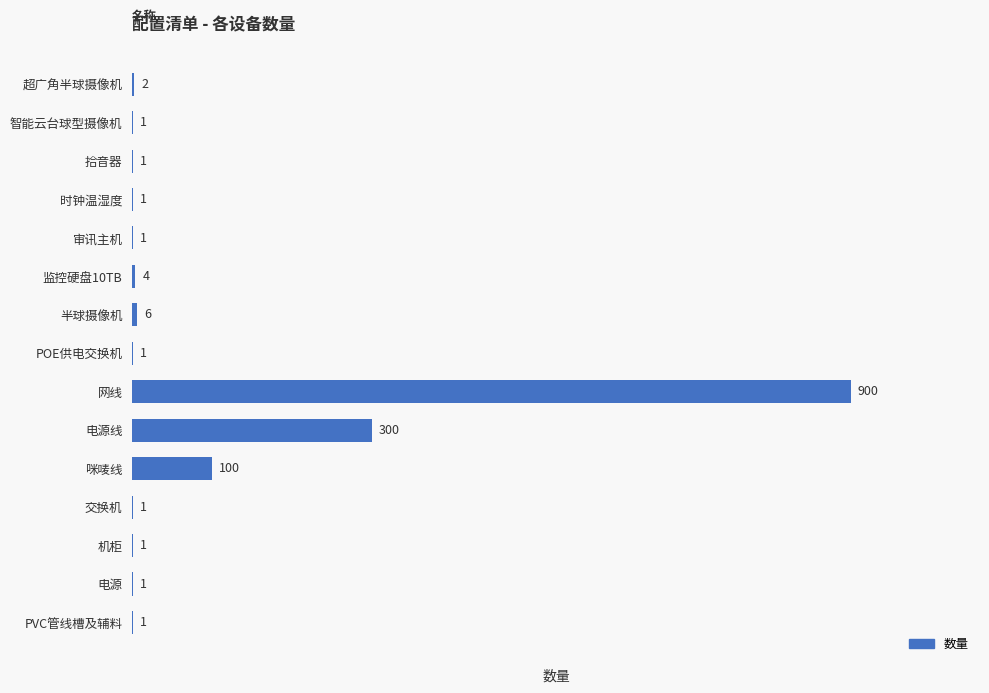

What is the sum of all values?

1321